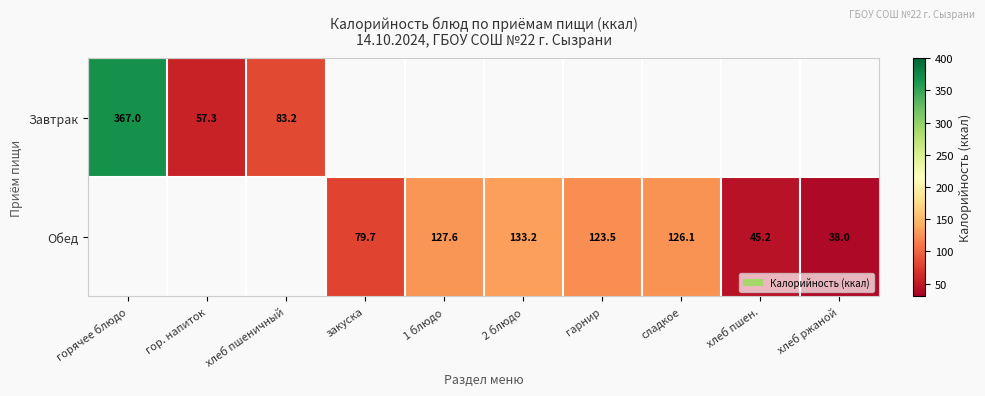

Is the value of Обед at хлеб пшен. greater than the value of Завтрак at гор. напиток?

No